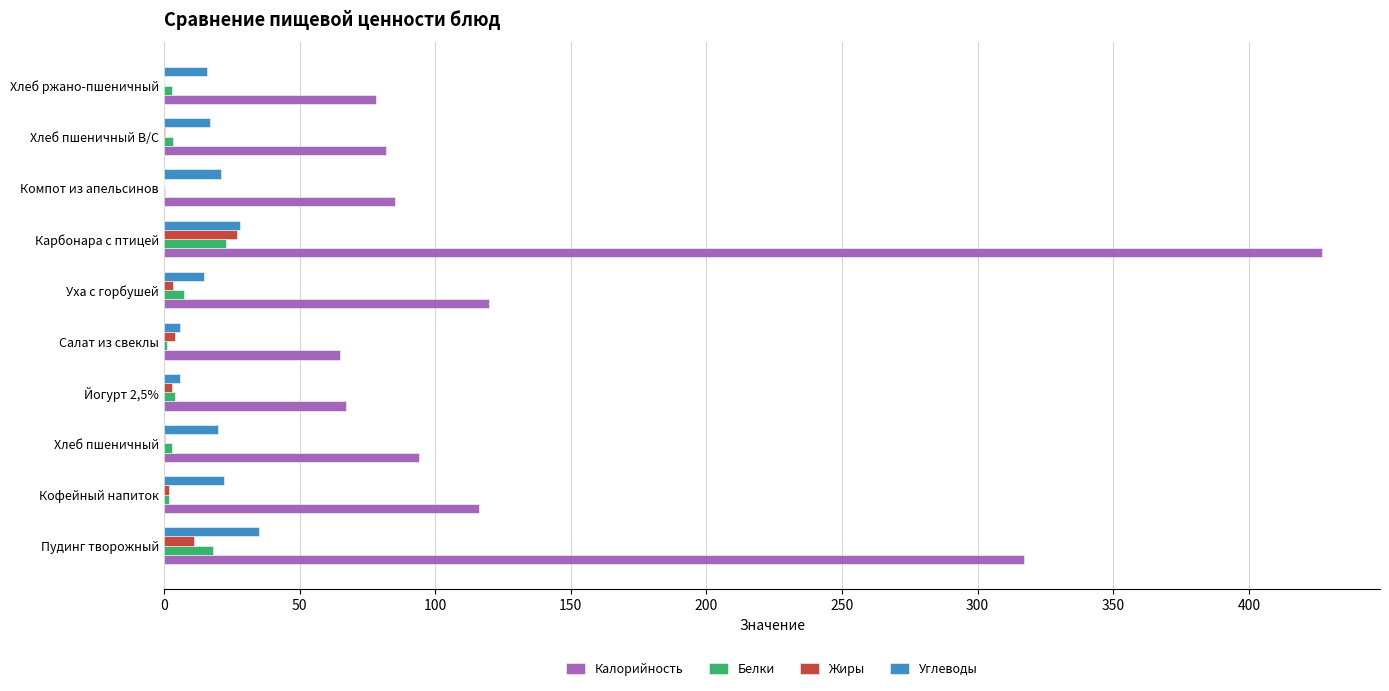

The Белки series shows 23.0 at Карбонара с птицей. True or false?

True